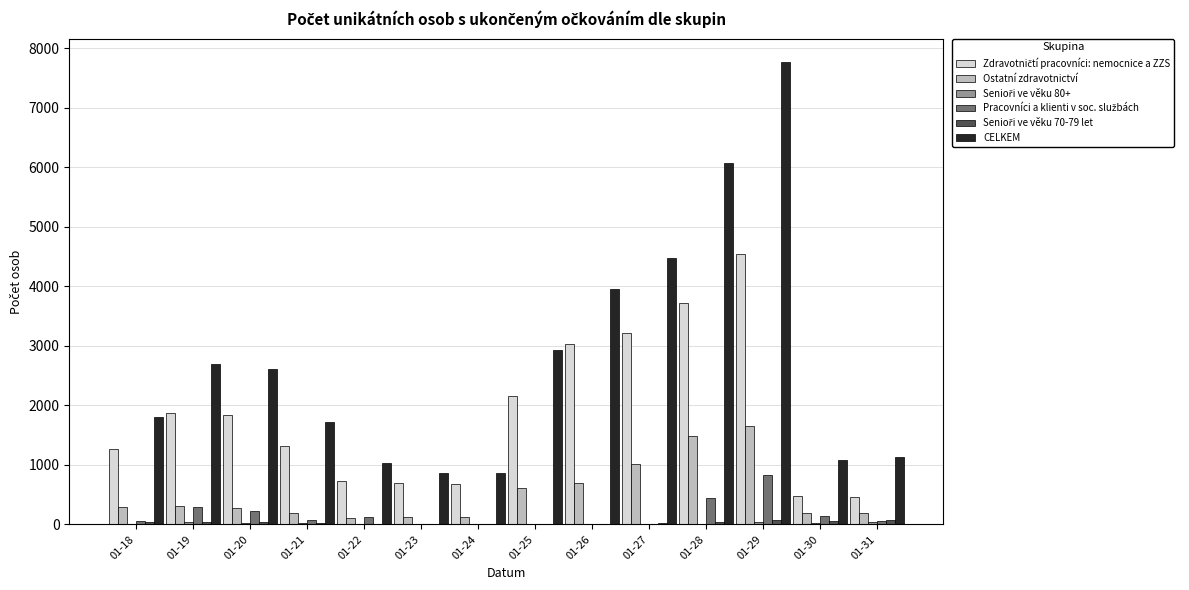

At which category does the chart reach its peak across all series?

01-29